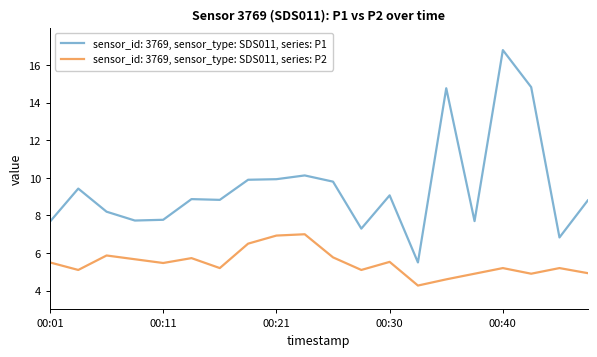

What is the lowest value of the sensor_id: 3769, sensor_type: SDS011, series: P1 series?

5.5